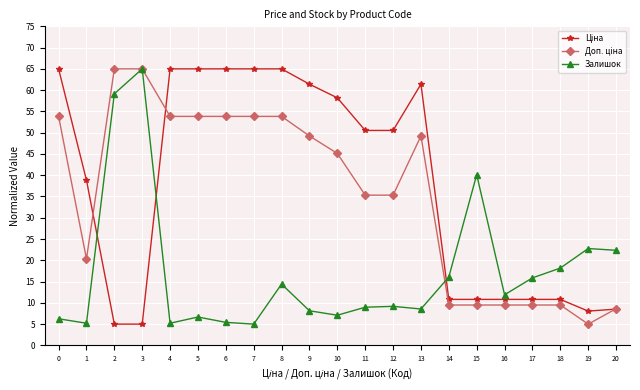

Where is the first local maximum for Залишок?

3